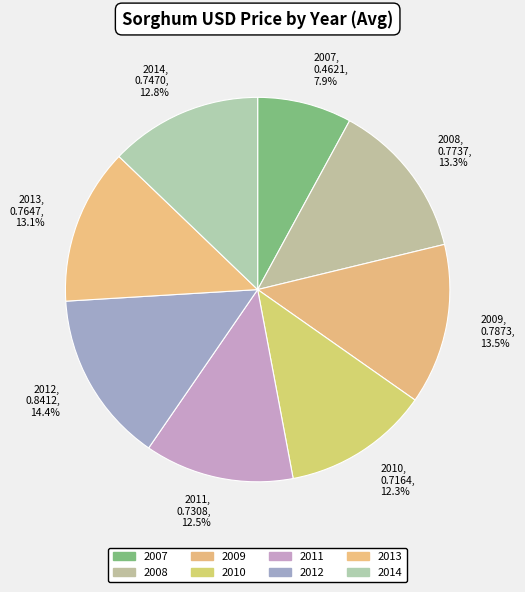

Combined, what portion of the pie is 2014 and 2012?

27.3%